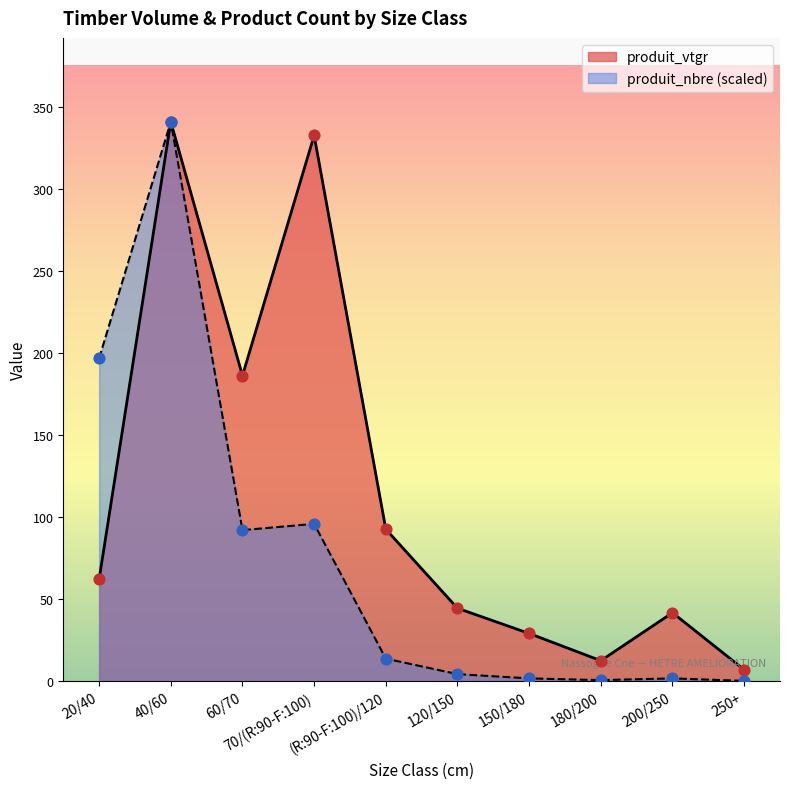

At which category is the sum across all series the highest?

40/60